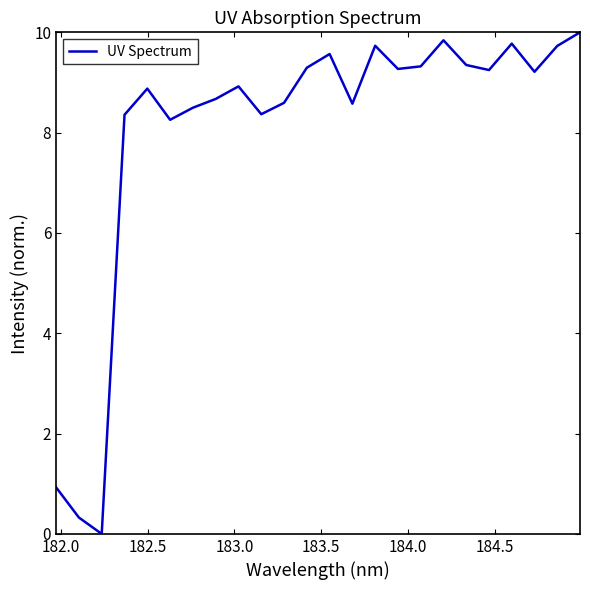

What is the greatest value displayed?

10.0